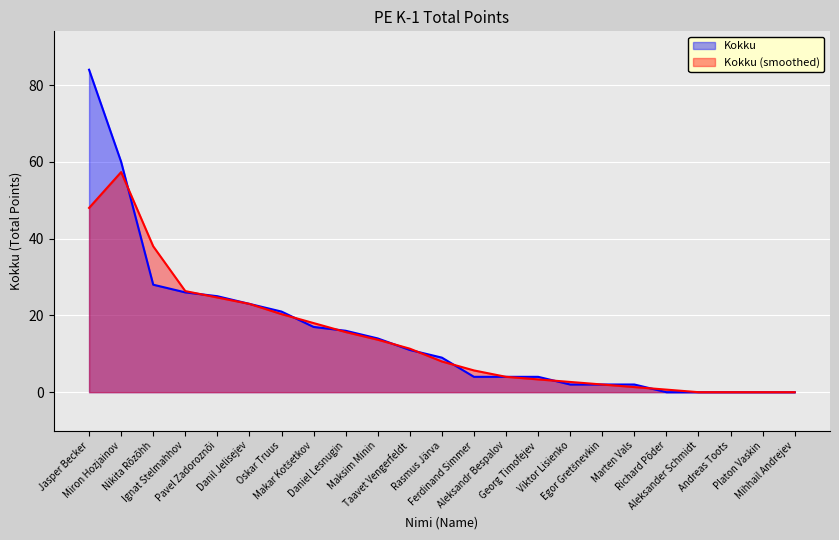

What is the difference between the maximum and minimum values?

84